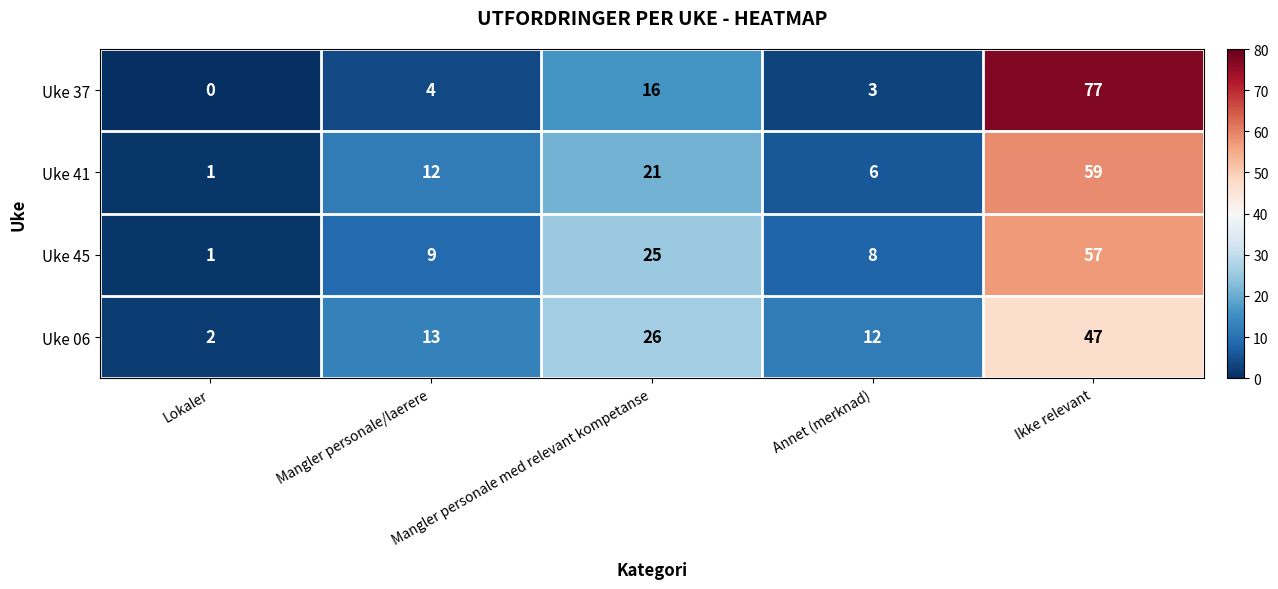

What is the difference between the second highest and second lowest values in the Uke 45 series?

17